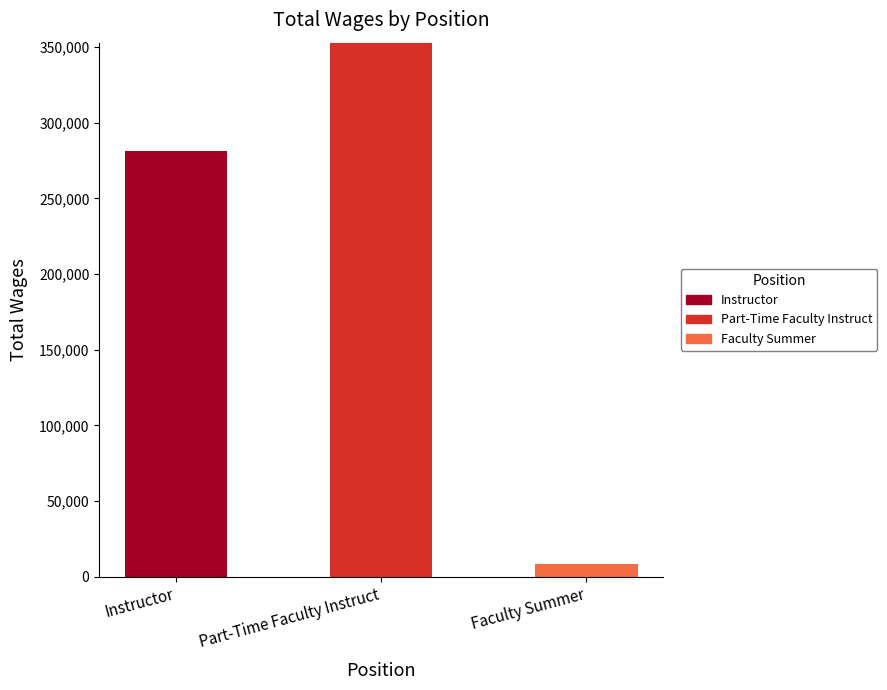

At which category is the sum across all series the highest?

Part-Time Faculty Instruct